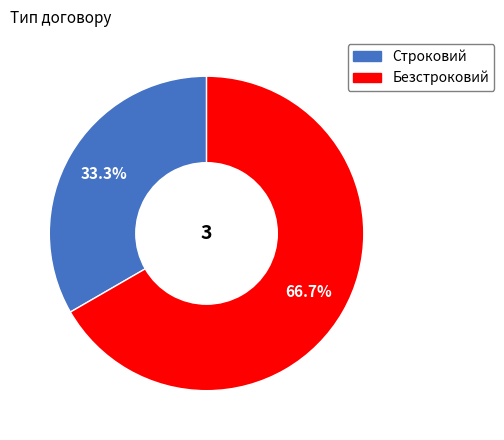

How many segments does this pie chart have?

2